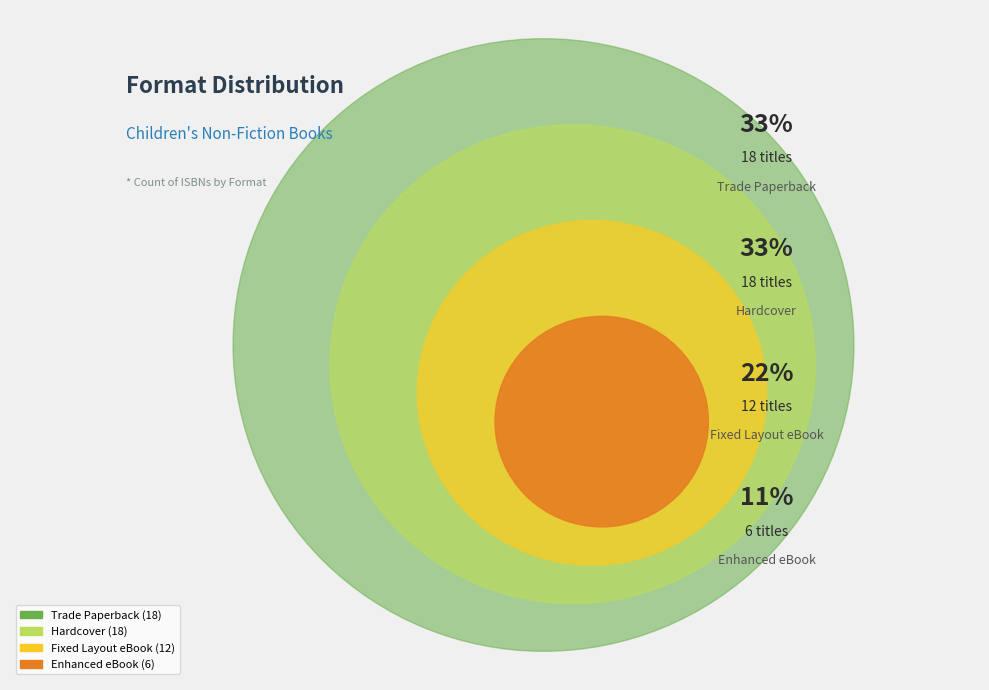

Is there any slice that represents more than half of the pie?

No